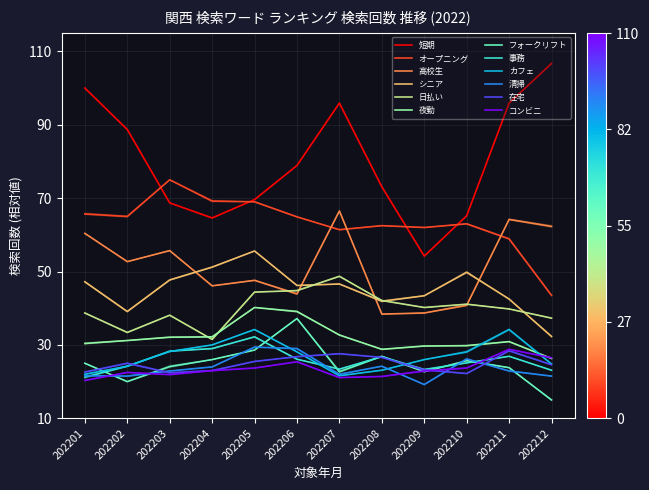

Reading right to left, list all the values displayed in this chart.

短期: 202212=106.7	202211=95.9	202210=65.2	202209=54.2	202208=73.1	202207=95.9	202206=78.9	202205=69.6	202204=64.6	202203=68.7	202202=88.7	202201=100.0
オープニング: 202212=43.5	202211=58.9	202210=63.0	202209=62.0	202208=62.5	202207=61.4	202206=64.9	202205=69.0	202204=69.2	202203=75.0	202202=65.0	202201=65.7
高校生: 202212=62.3	202211=64.2	202210=40.8	202209=38.7	202208=38.4	202207=66.5	202206=43.9	202205=47.6	202204=46.1	202203=55.7	202202=52.7	202201=60.4
シニア: 202212=32.3	202211=42.5	202210=49.8	202209=43.4	202208=41.9	202207=46.6	202206=46.2	202205=55.6	202204=51.2	202203=47.7	202202=39.1	202201=47.2
日払い: 202212=37.3	202211=39.8	202210=41.1	202209=40.2	202208=42.1	202207=48.7	202206=44.8	202205=44.4	202204=31.5	202203=38.1	202202=33.4	202201=38.7
夜勤: 202212=26.3	202211=30.9	202210=29.8	202209=29.7	202208=28.8	202207=32.7	202206=39.1	202205=40.2	202204=32.2	202203=32.1	202202=31.2	202201=30.4
フォークリフト: 202212=15.0	202211=23.8	202210=25.7	202209=22.7	202208=26.9	202207=22.7	202206=37.2	202205=28.6	202204=26.0	202203=24.1	202202=20.0	202201=25.0
事務: 202212=23.1	202211=26.9	202210=25.1	202209=23.3	202208=26.8	202207=23.4	202206=26.1	202205=32.2	202204=29.0	202203=28.3	202202=24.2	202201=21.2
カフェ: 202212=24.8	202211=34.2	202210=28.1	202209=26.0	202208=23.1	202207=21.6	202206=28.1	202205=34.2	202204=30.0	202203=28.2	202202=24.2	202201=22.0
清掃: 202212=21.5	202211=22.9	202210=26.2	202209=19.2	202208=24.2	202207=22.0	202206=29.0	202205=29.4	202204=24.0	202203=22.9	202202=21.5	202201=21.6
在宅: 202212=24.6	202211=28.4	202210=22.2	202209=23.2	202208=26.6	202207=27.6	202206=26.8	202205=25.5	202204=23.0	202203=22.4	202202=25.0	202201=22.6
コンビニ: 202212=26.5	202211=28.8	202210=23.7	202209=22.9	202208=21.4	202207=21.1	202206=25.4	202205=23.7	202204=23.0	202203=21.9	202202=22.5	202201=20.3